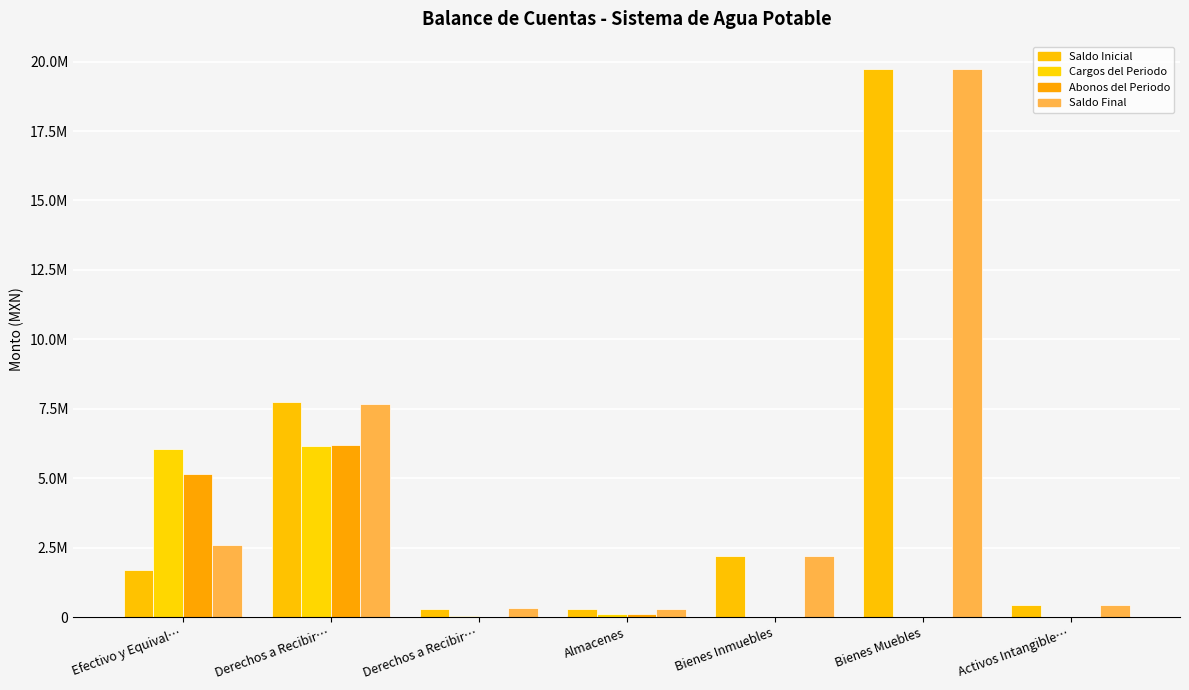

Where does the Cargos del Periodo series first go above 40000?

Efectivo y Equival…